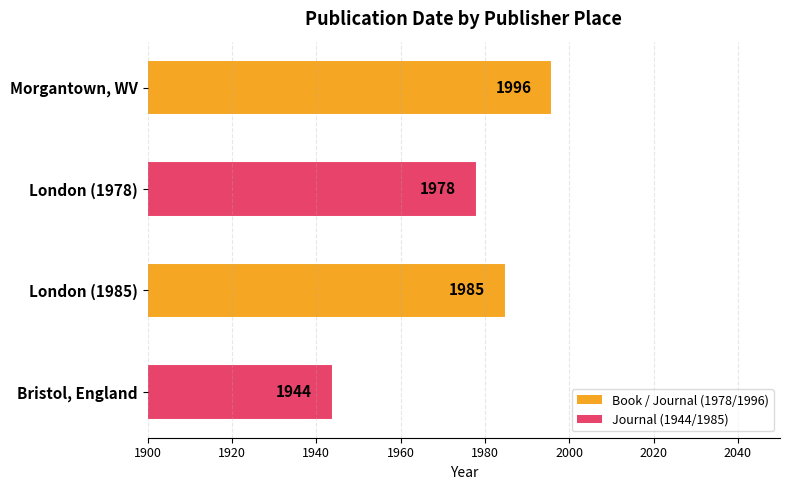

What is the average value?

1976